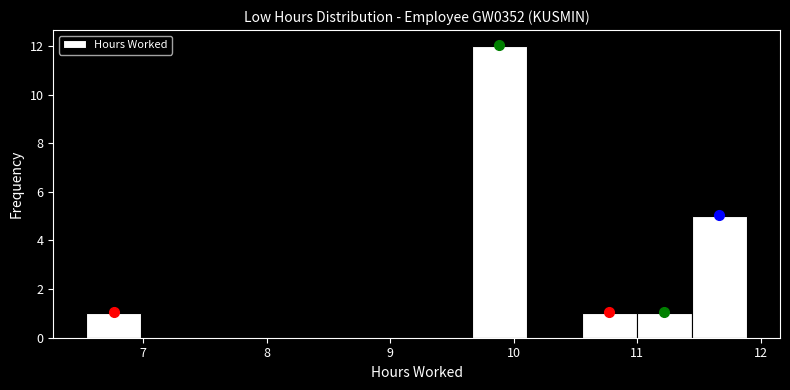

Reading left to right, list every bar in this chart as the range it spans on the x-axis followed by its height. Neither the bar edges nor the heights are printed on the chart, so give them approximately, as read against the axes.

6.5 to 7.0: 1
7.0 to 7.4: 0
7.4 to 7.9: 0
7.9 to 8.3: 0
8.3 to 8.8: 0
8.8 to 9.2: 0
9.2 to 9.7: 0
9.7 to 10.1: 12
10.1 to 10.6: 0
10.6 to 11.0: 1
11.0 to 11.4: 1
11.4 to 11.9: 5